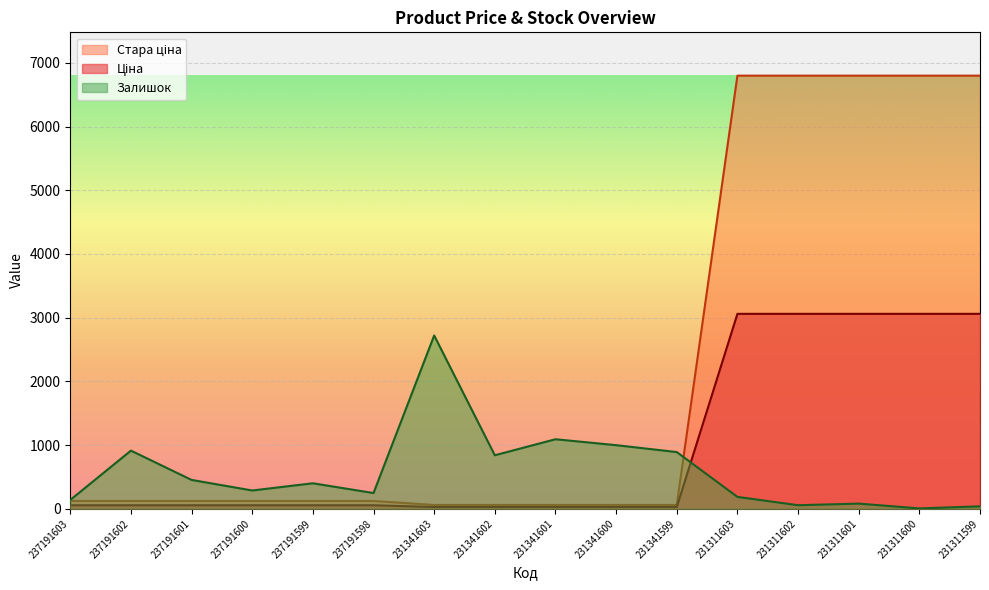

At which label is Стара ціна closest to 3429?

237191603